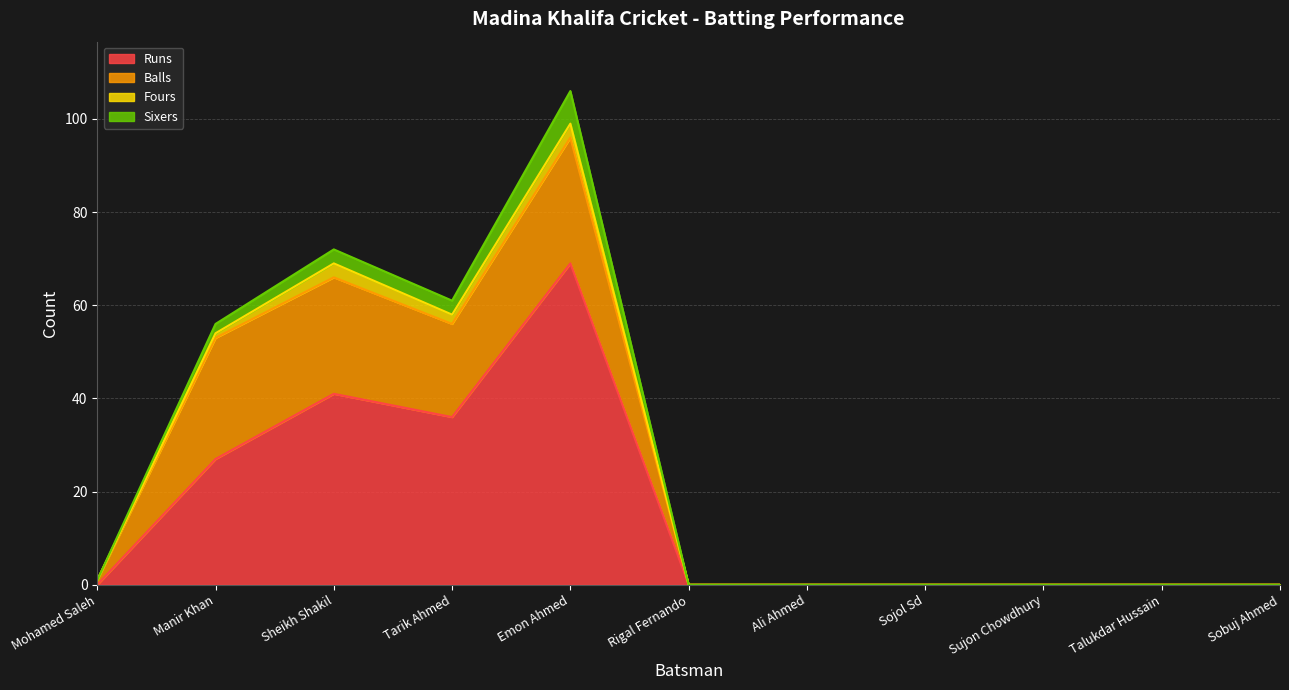

Rank the series at Manir Khan from highest to lowest value.

Runs, Balls, Sixers, Fours